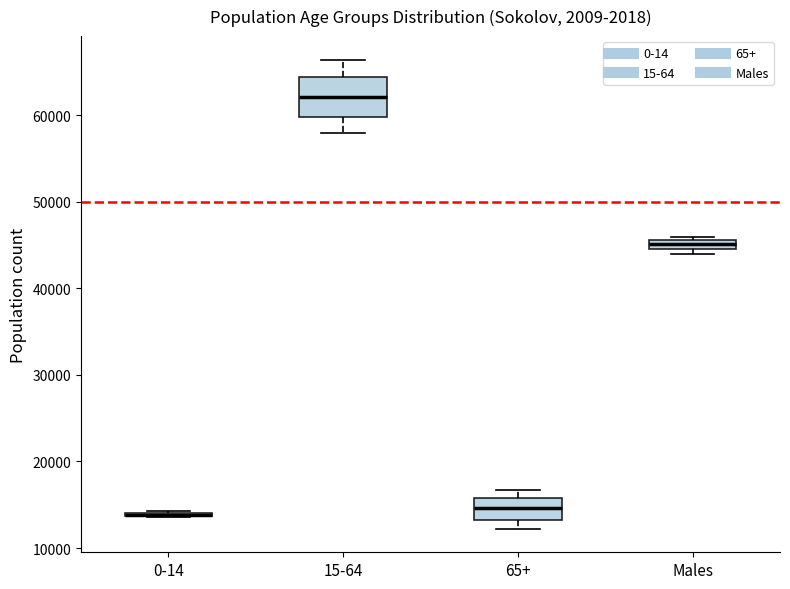

Where is the upper edge of the box for Males on the y-axis? The values are not printed on the chart, so give them approximately, as read against the axis.

46000